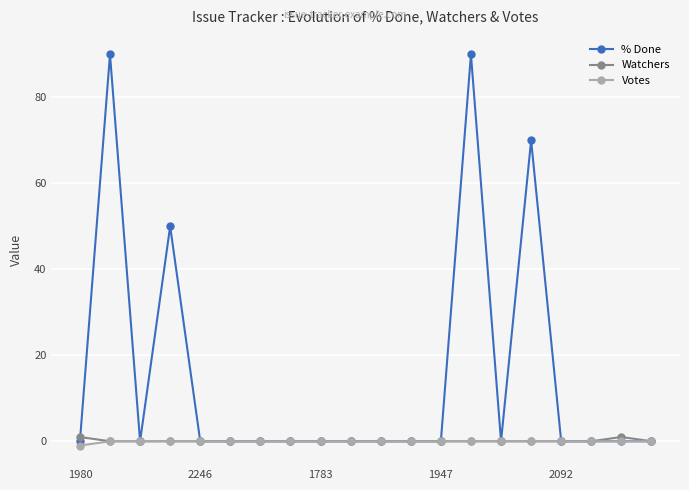

Which series has the widest spread of values?

% Done